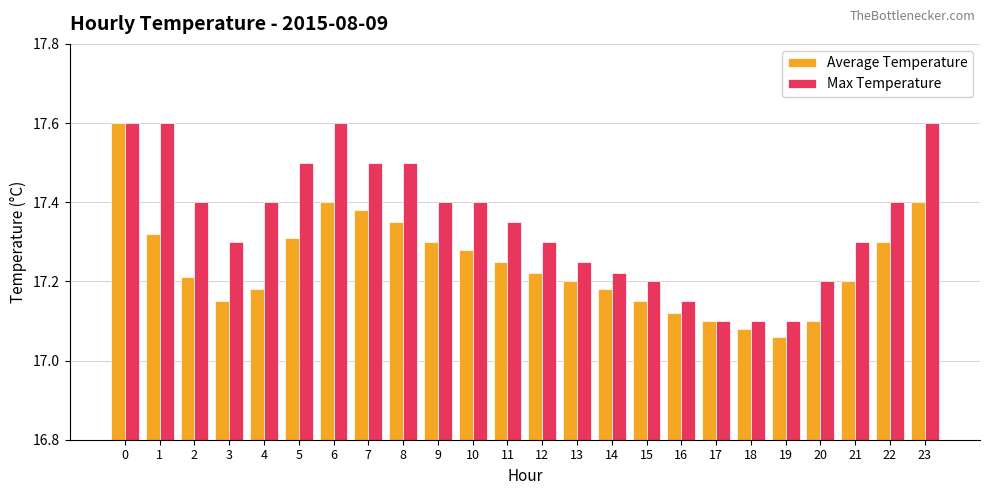

Rank the series at 19 from lowest to highest value.

Average Temperature, Max Temperature